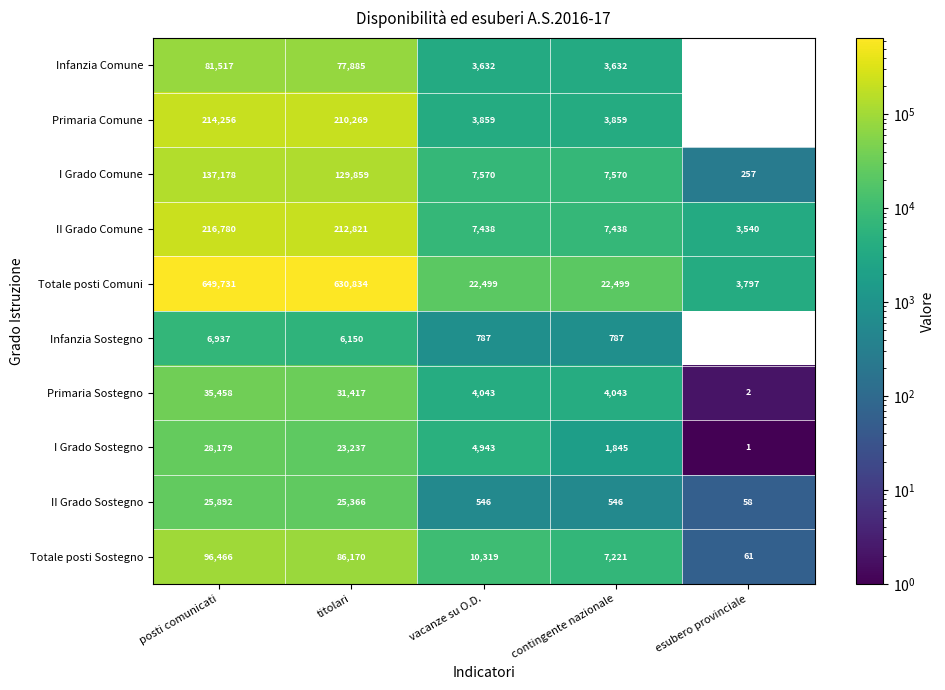

What is the difference between the highest and lowest values at titolari?

624684